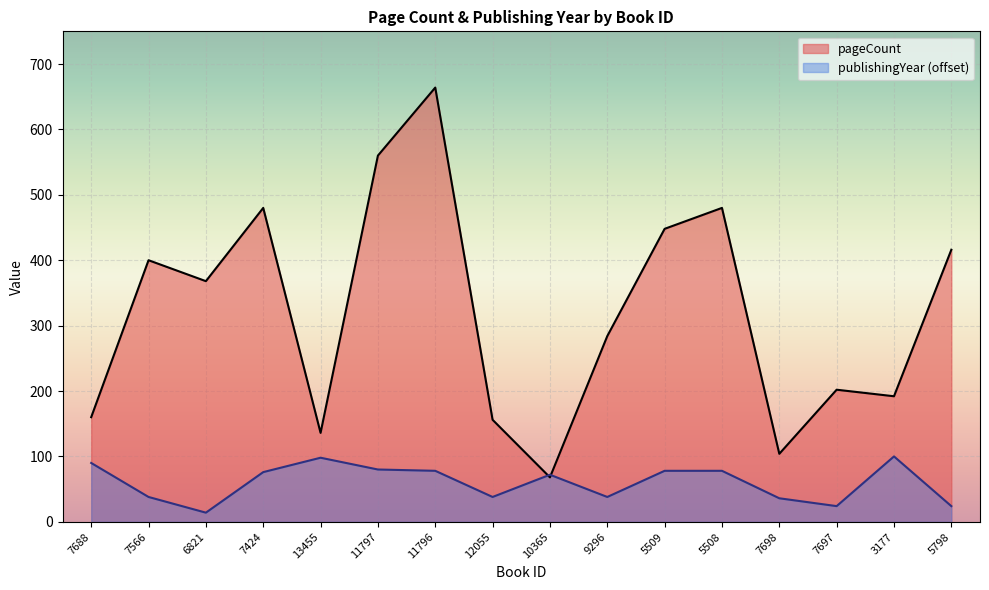

Where is the first local minimum for publishingYear?

6821